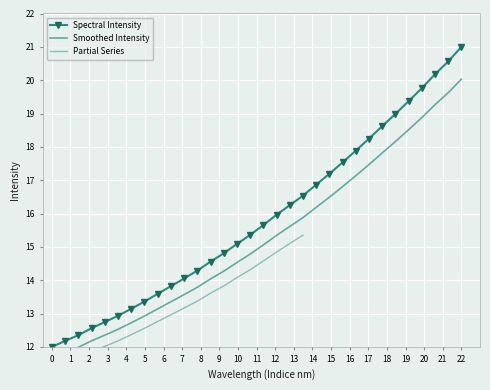

True or false: Spectral Intensity has more than 2 points higher than both neighbors.

False